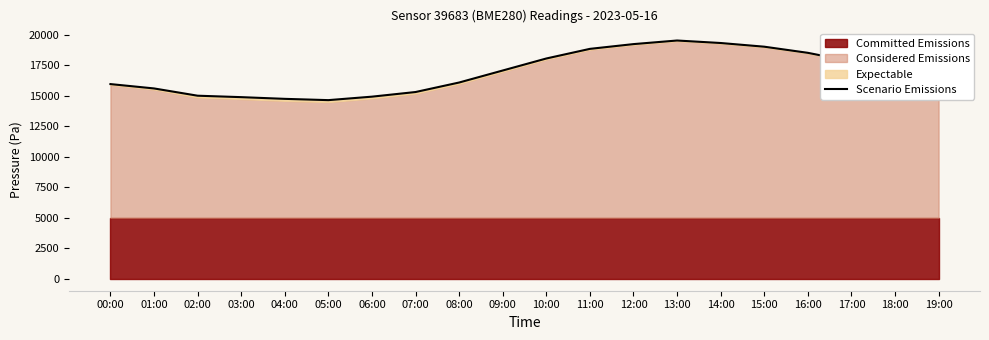

Rank the categories by value from highest to lowest.

13:00, 14:00, 12:00, 15:00, 11:00, 16:00, 10:00, 17:00, 09:00, 18:00, 19:00, 08:00, 00:00, 01:00, 07:00, 02:00, 06:00, 03:00, 04:00, 05:00